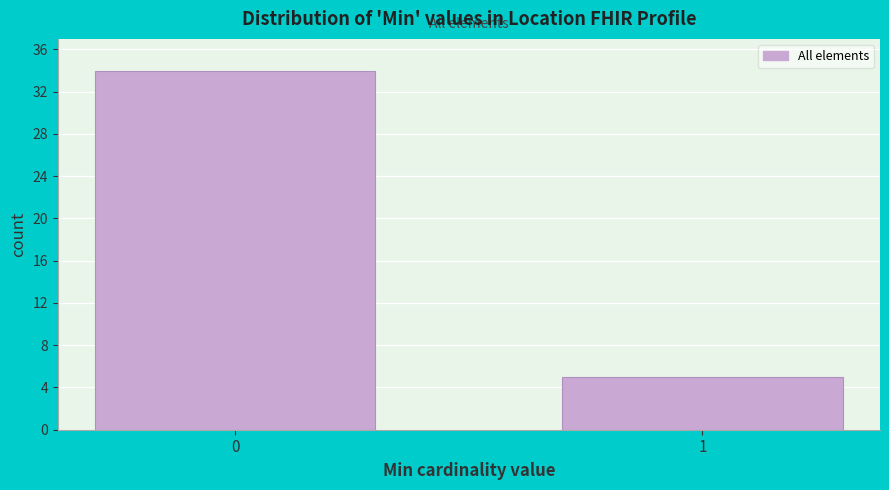

Reading left to right, transcribe all the data shown in this chart.

34	5